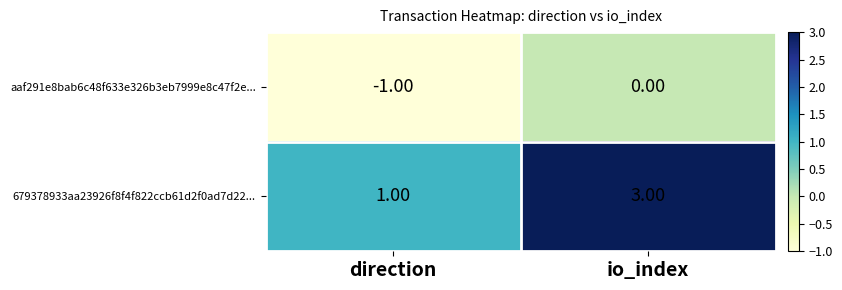

List the series in order of their peak value, lowest first.

aaf291e8bab6c48f633e326b3eb7999e8c47f2e..., 679378933aa23926f8f4f822ccb61d2f0ad7d22...